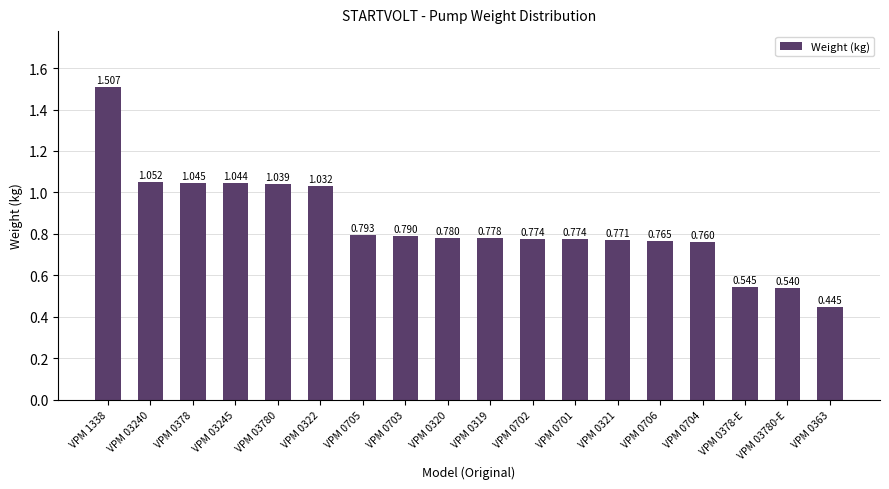

What is the average value?

0.8